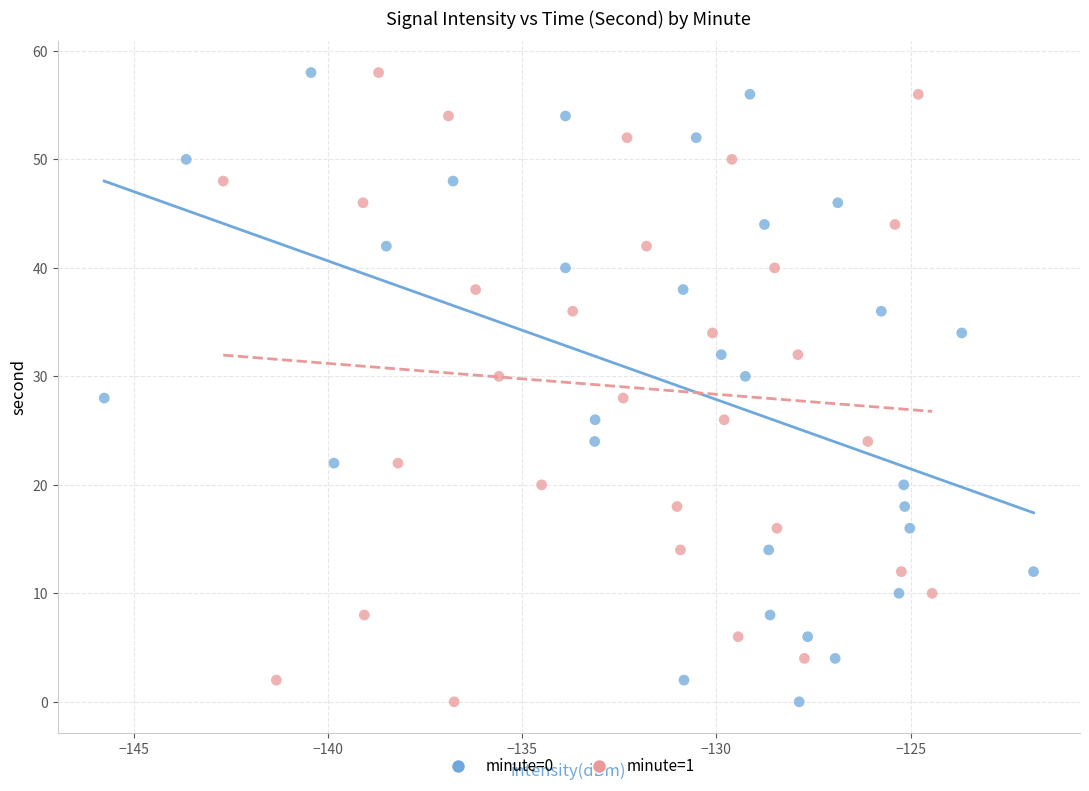

What are all the series names shown in the legend?

minute=0, minute=1